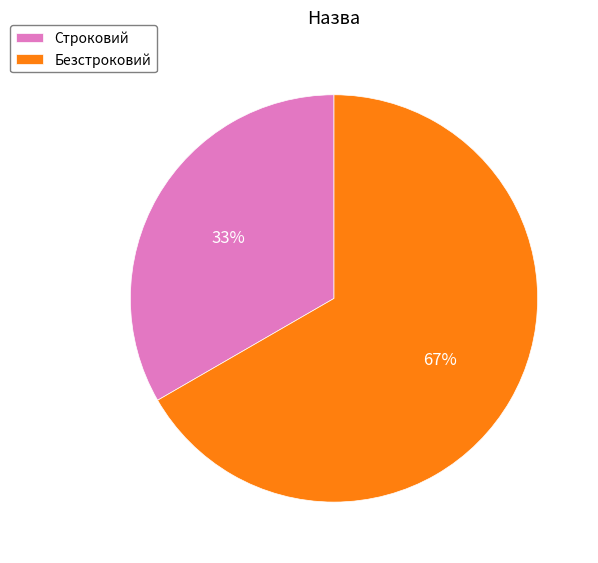

To the nearest percent, what percentage of the pie is Безстроковий?

67%